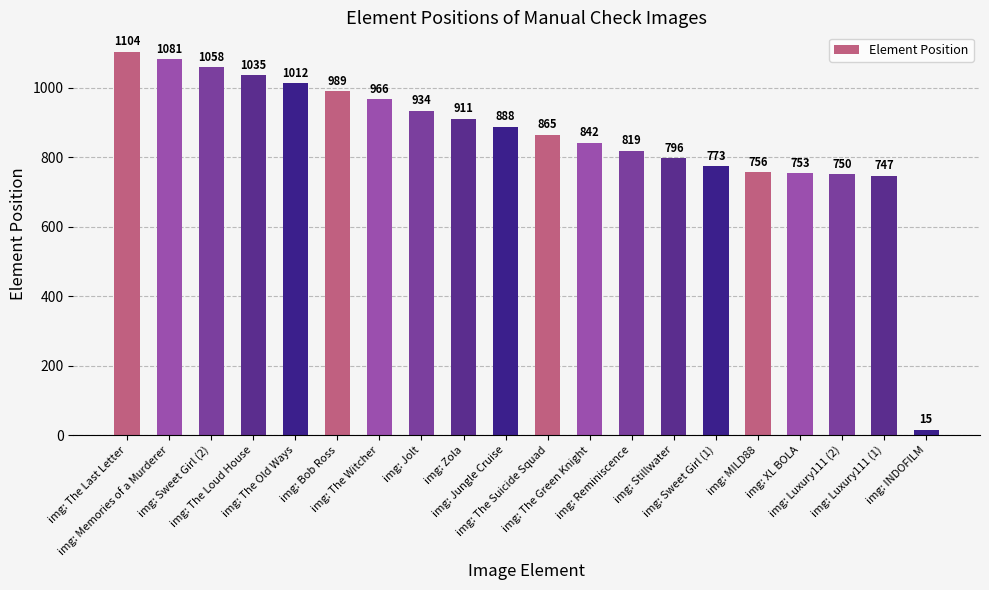

What is the minimum value shown in the chart?

15